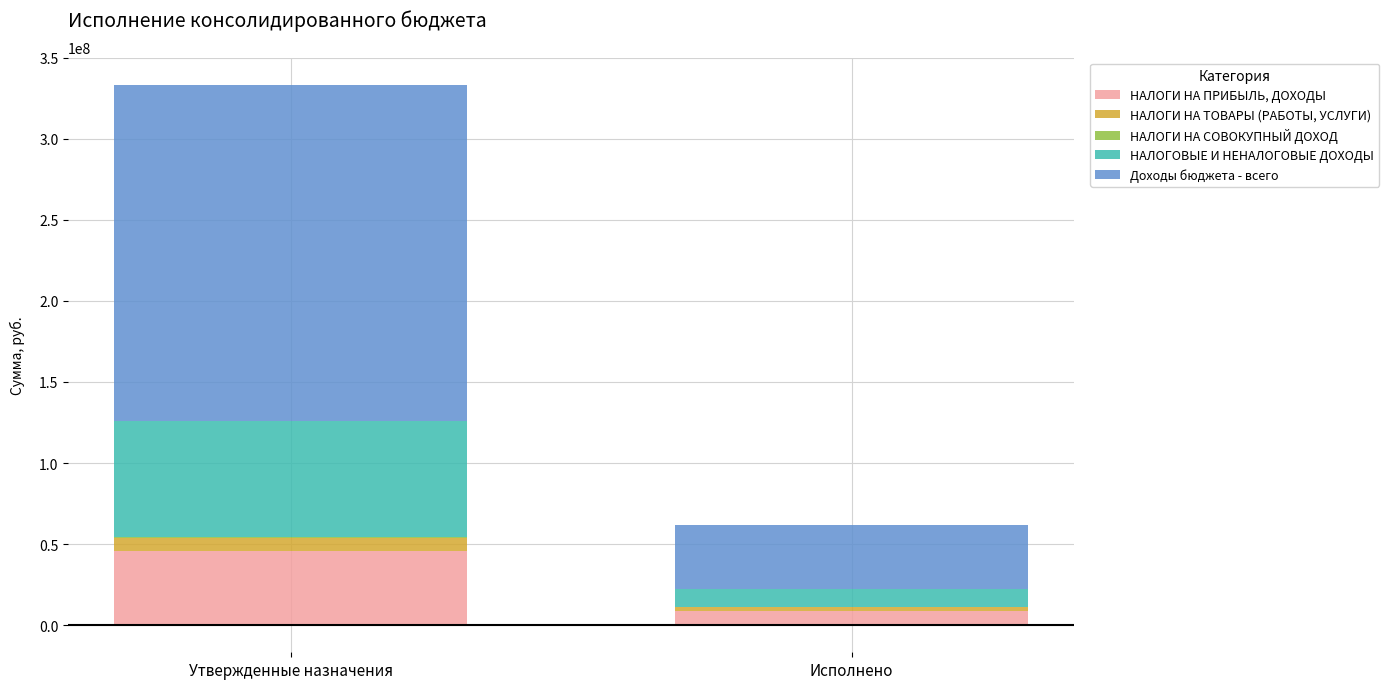

Which category has the highest value in the НАЛОГИ НА ТОВАРЫ (РАБОТЫ, УСЛУГИ) series?

Утвержденные назначения